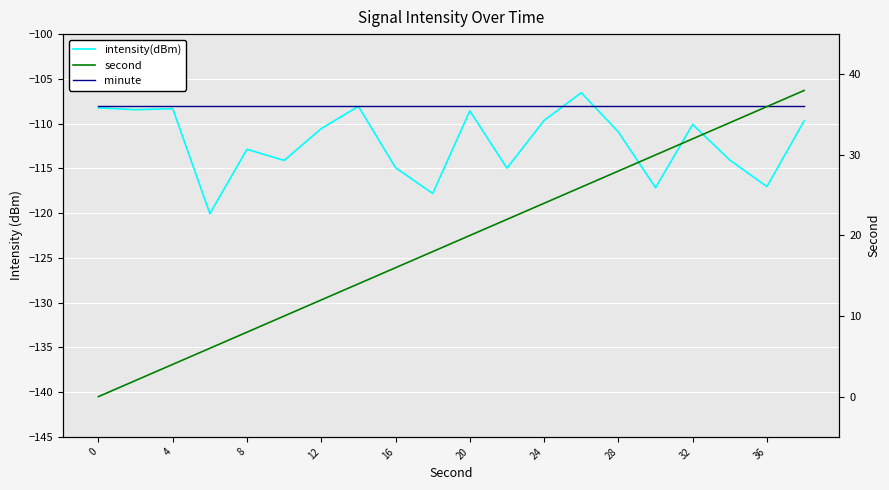

What are all the series names shown in the legend?

intensity(dBm), minute, second